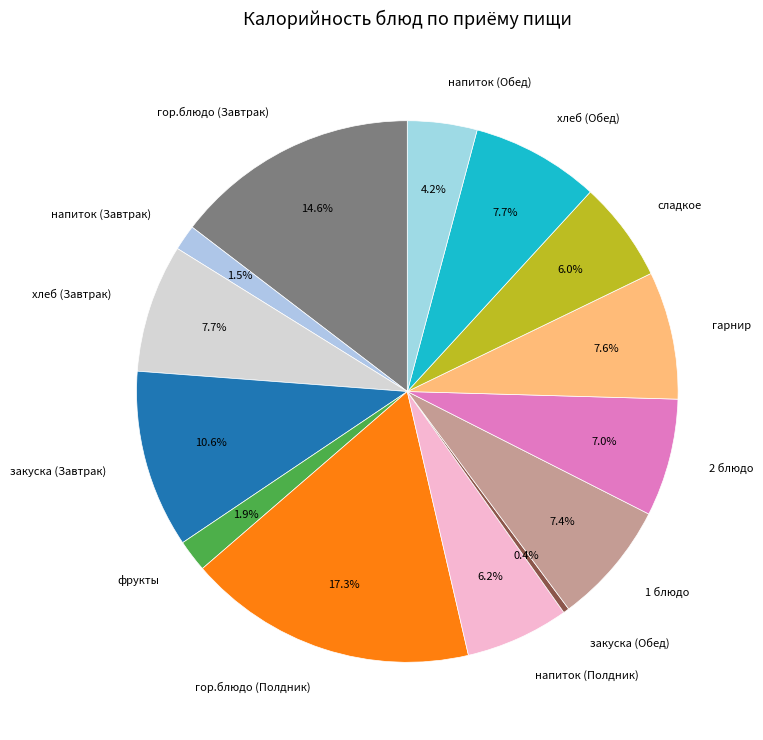

To the nearest percent, what percentage of the pie is хлеб (Завтрак)?

8%